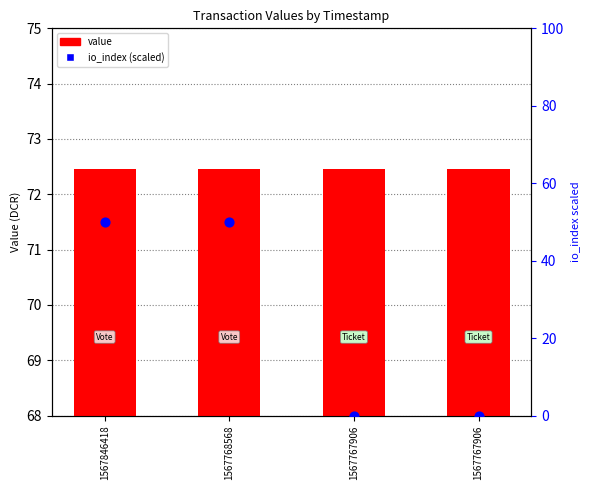

What is the total value across all series at 1567767906?

72.5